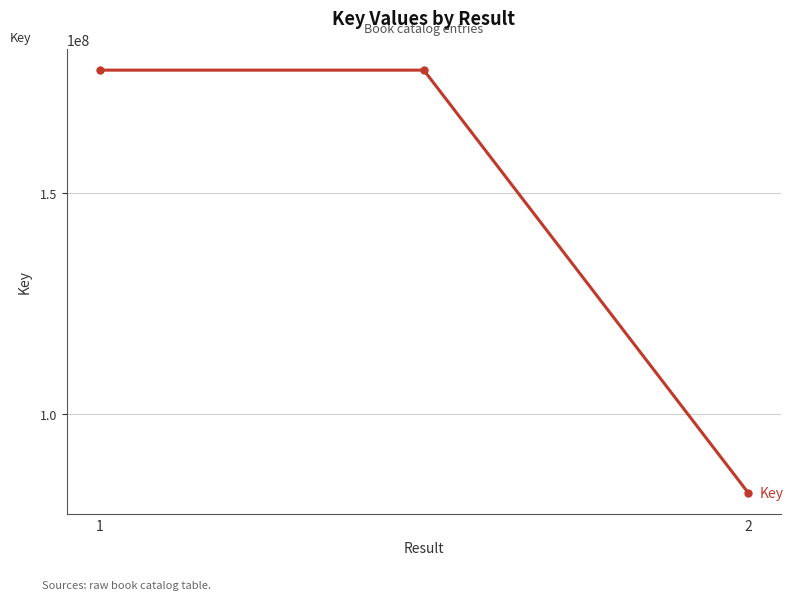

What is the smallest value displayed?

82239378